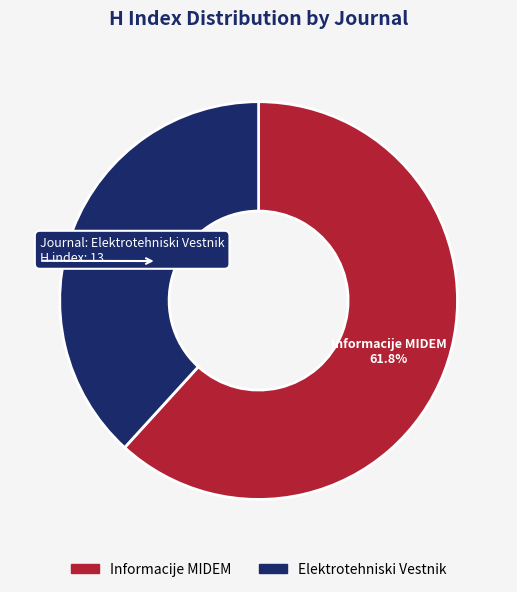

What is the ratio of the value at Elektrotehniski Vestnik to the value at Informacije MIDEM?

0.6